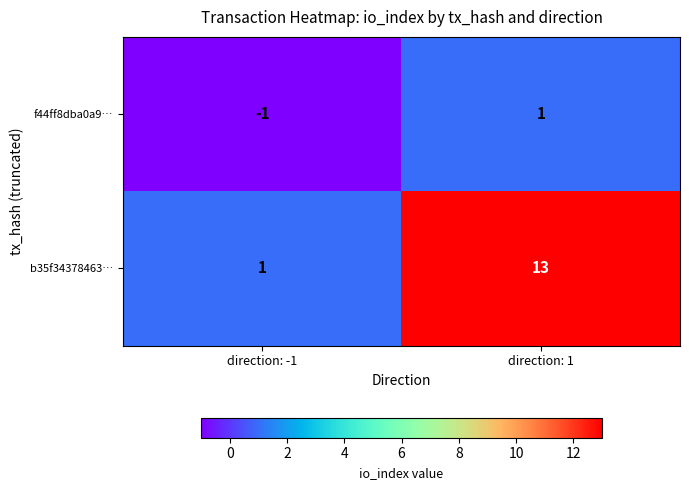

Which series has the widest spread of values?

b35f34378463…